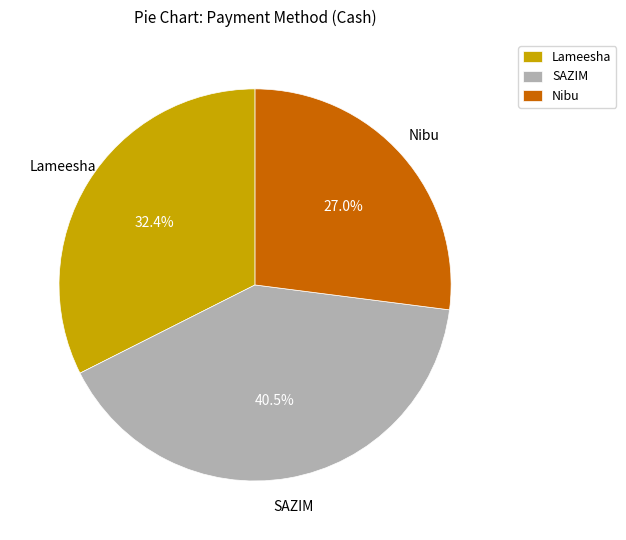

Combined, what portion of the pie is Lameesha and SAZIM?

73.0%